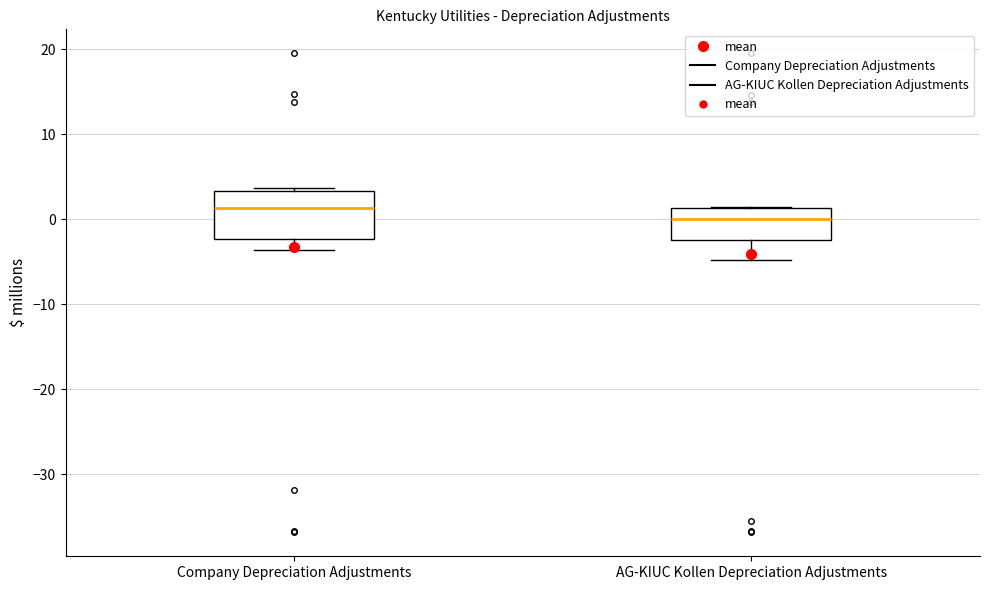

Reading left to right, transcribe this box plot: for each box, give where its median line is, the range the box spans, and where its two whiskers end, as read against the y-axis. The values are not printed on the chart, so give them approximately, as read against the axis.

Company Depreciation Adjustments: median 1, box -2 to 3, whiskers -4 to 4
AG-KIUC Kollen Depreciation Adjustments: median 0, box -2 to 1, whiskers -5 to 1